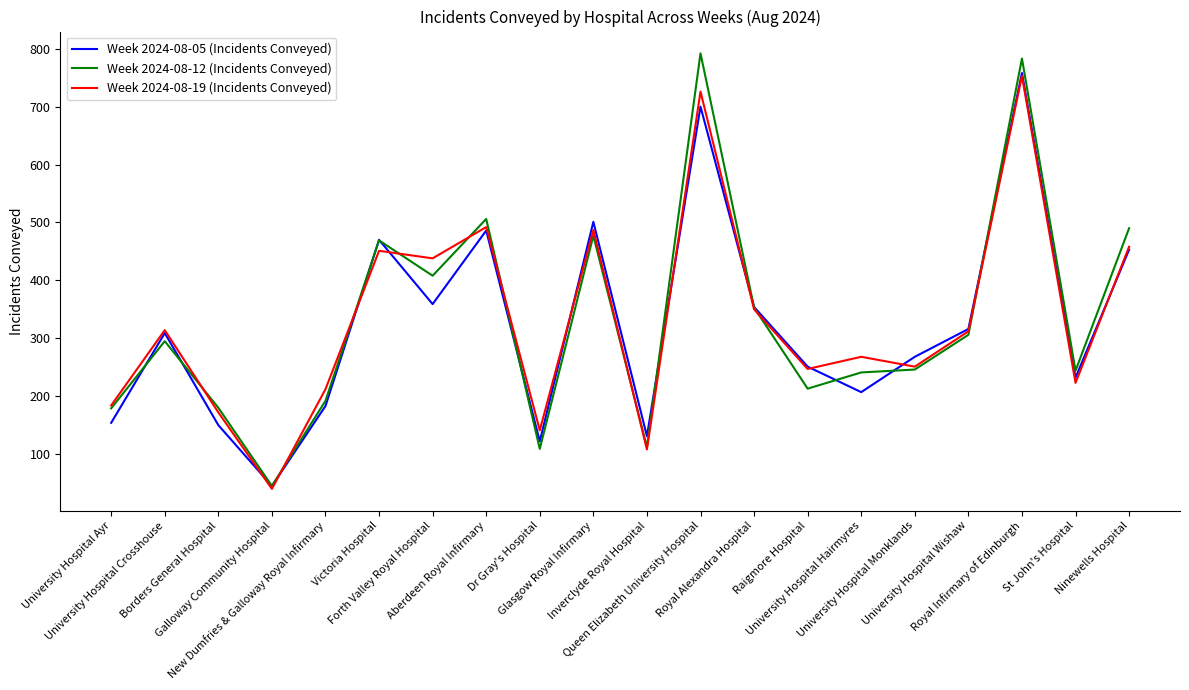

What is the minimum value shown in the chart?

40